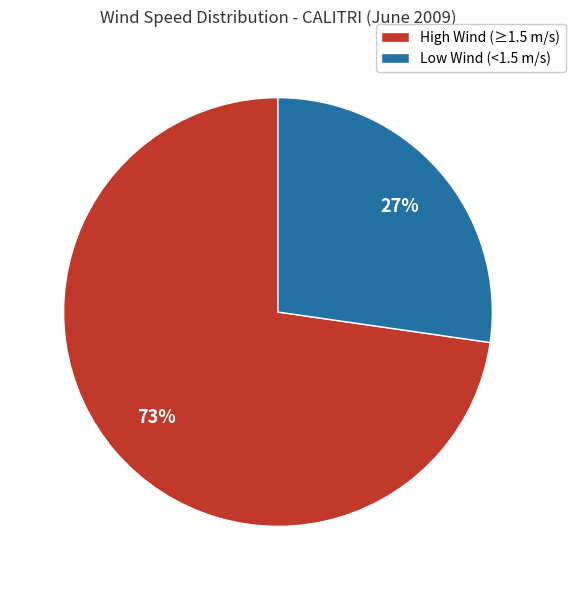

Does any single category account for the majority?

Yes